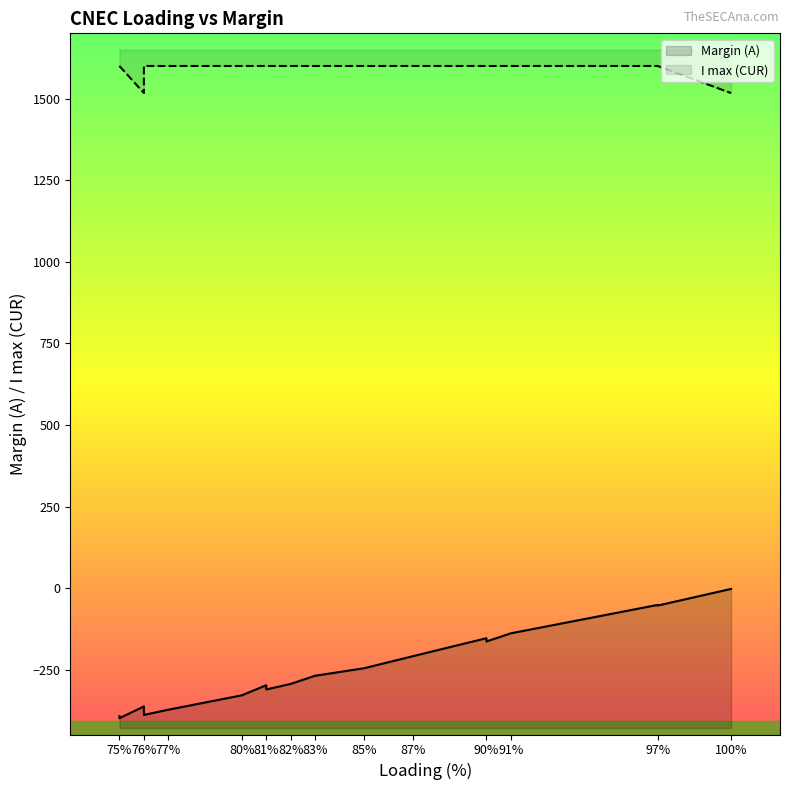

Which category has the highest value in the Margin (A) series?

100.0